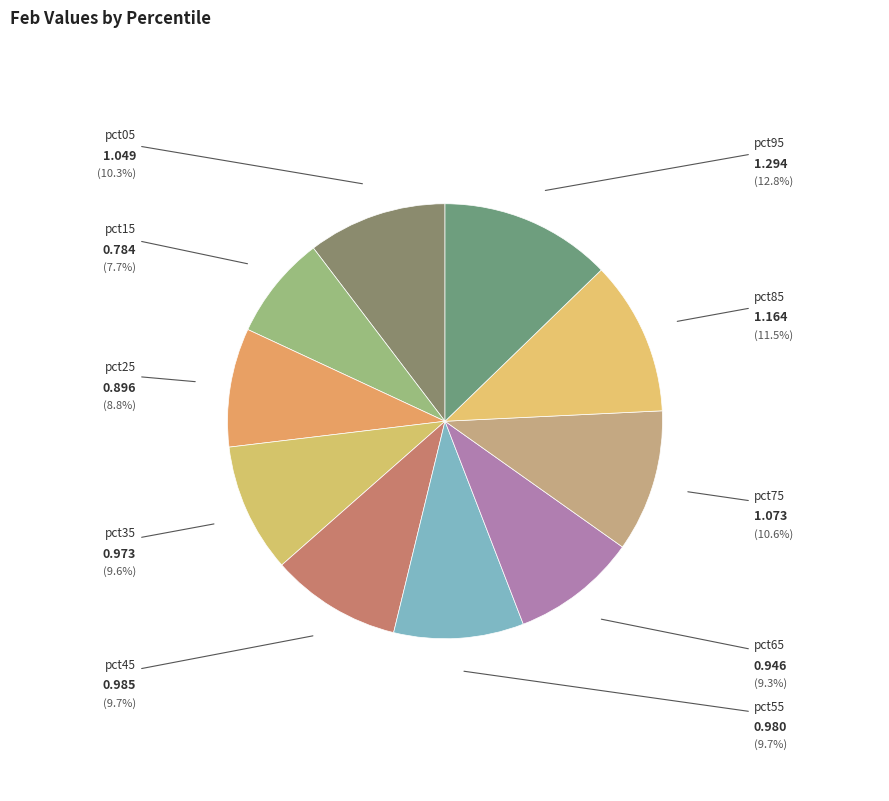

Which slice is the smallest?

pct15